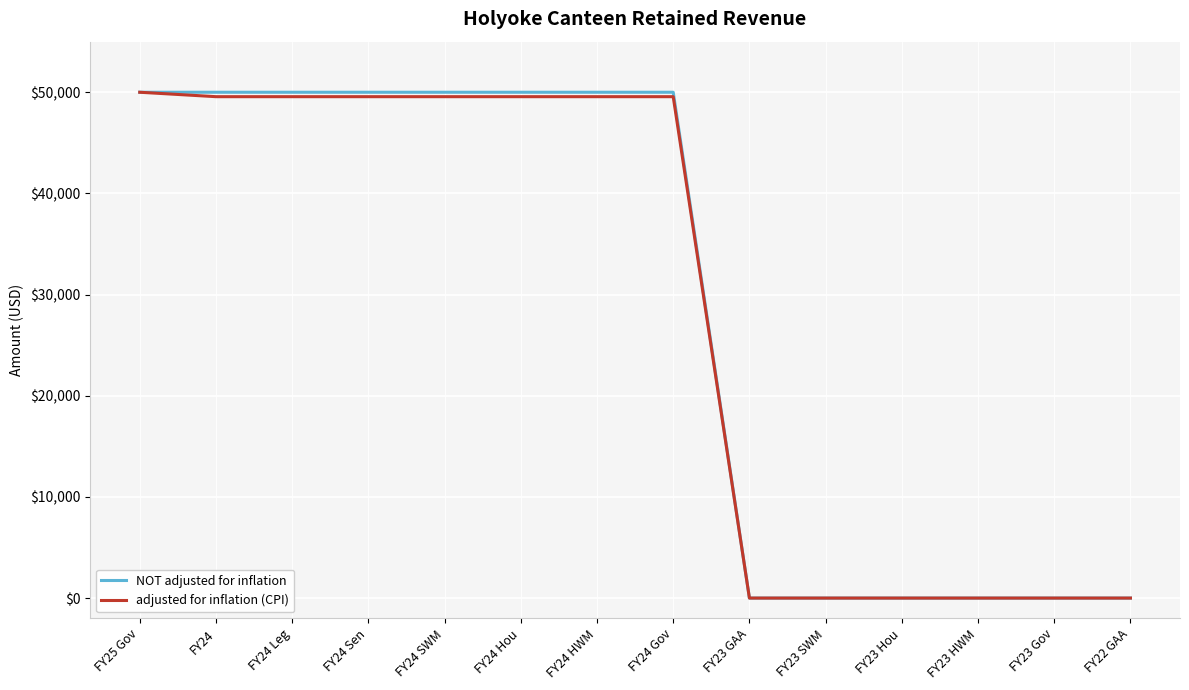

What is the average value of the adjusted for inflation (CPI) series?

28352